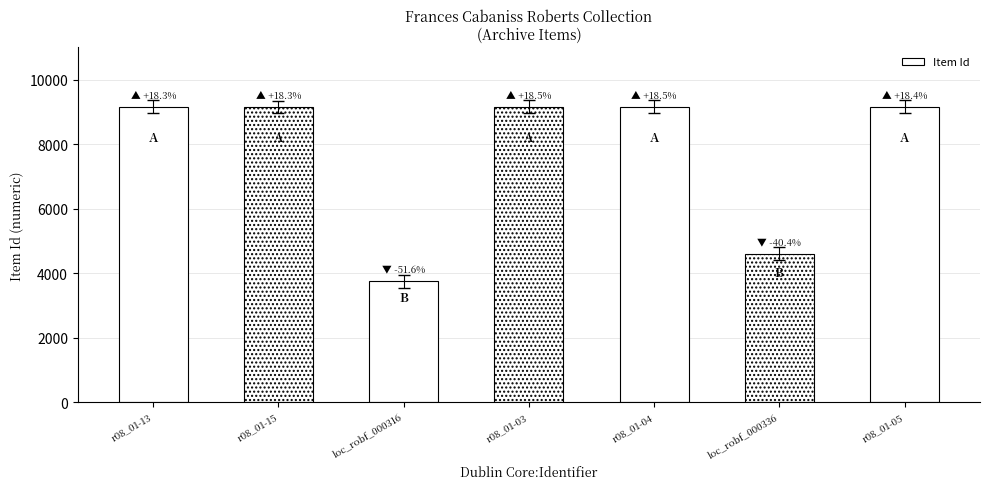

What is the label of the 6th bar from the left?

loc_robf_000336